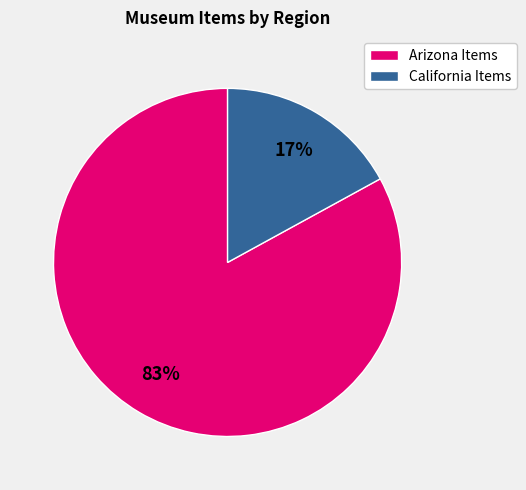

To the nearest percent, what is the difference between the largest and smallest slice percentages?

66%